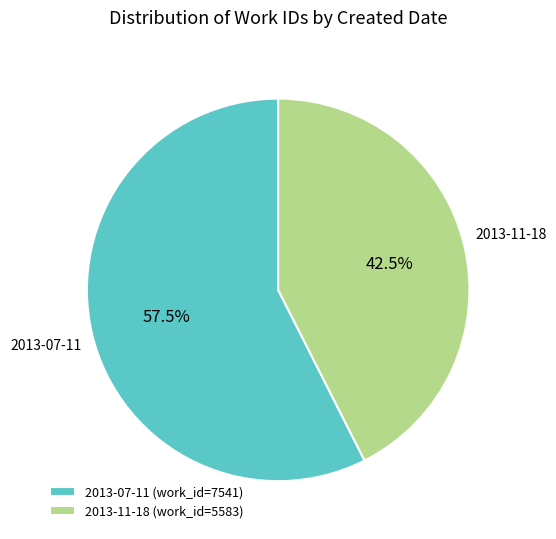

What is the ratio of the value at 2013-07-11 (work_id=7541) to the value at 2013-11-18 (work_id=5583)?

1.4